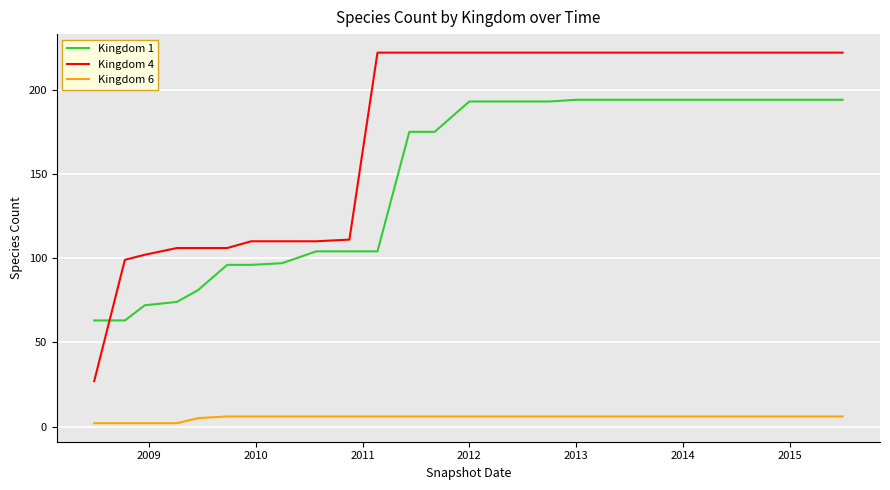

Which series has the largest range (max minus min)?

Kingdom 4